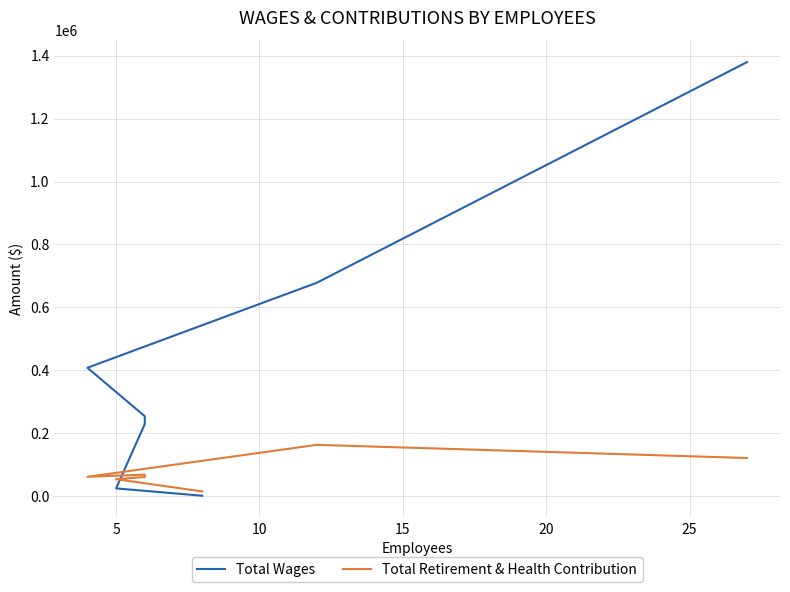

What is the smallest value displayed?

700